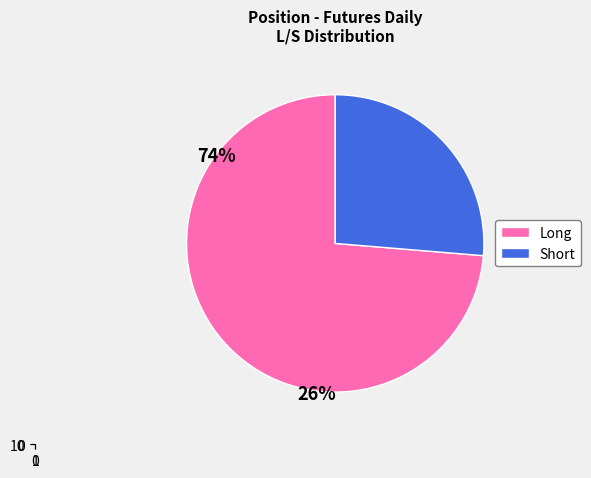

How many segments does this pie chart have?

2